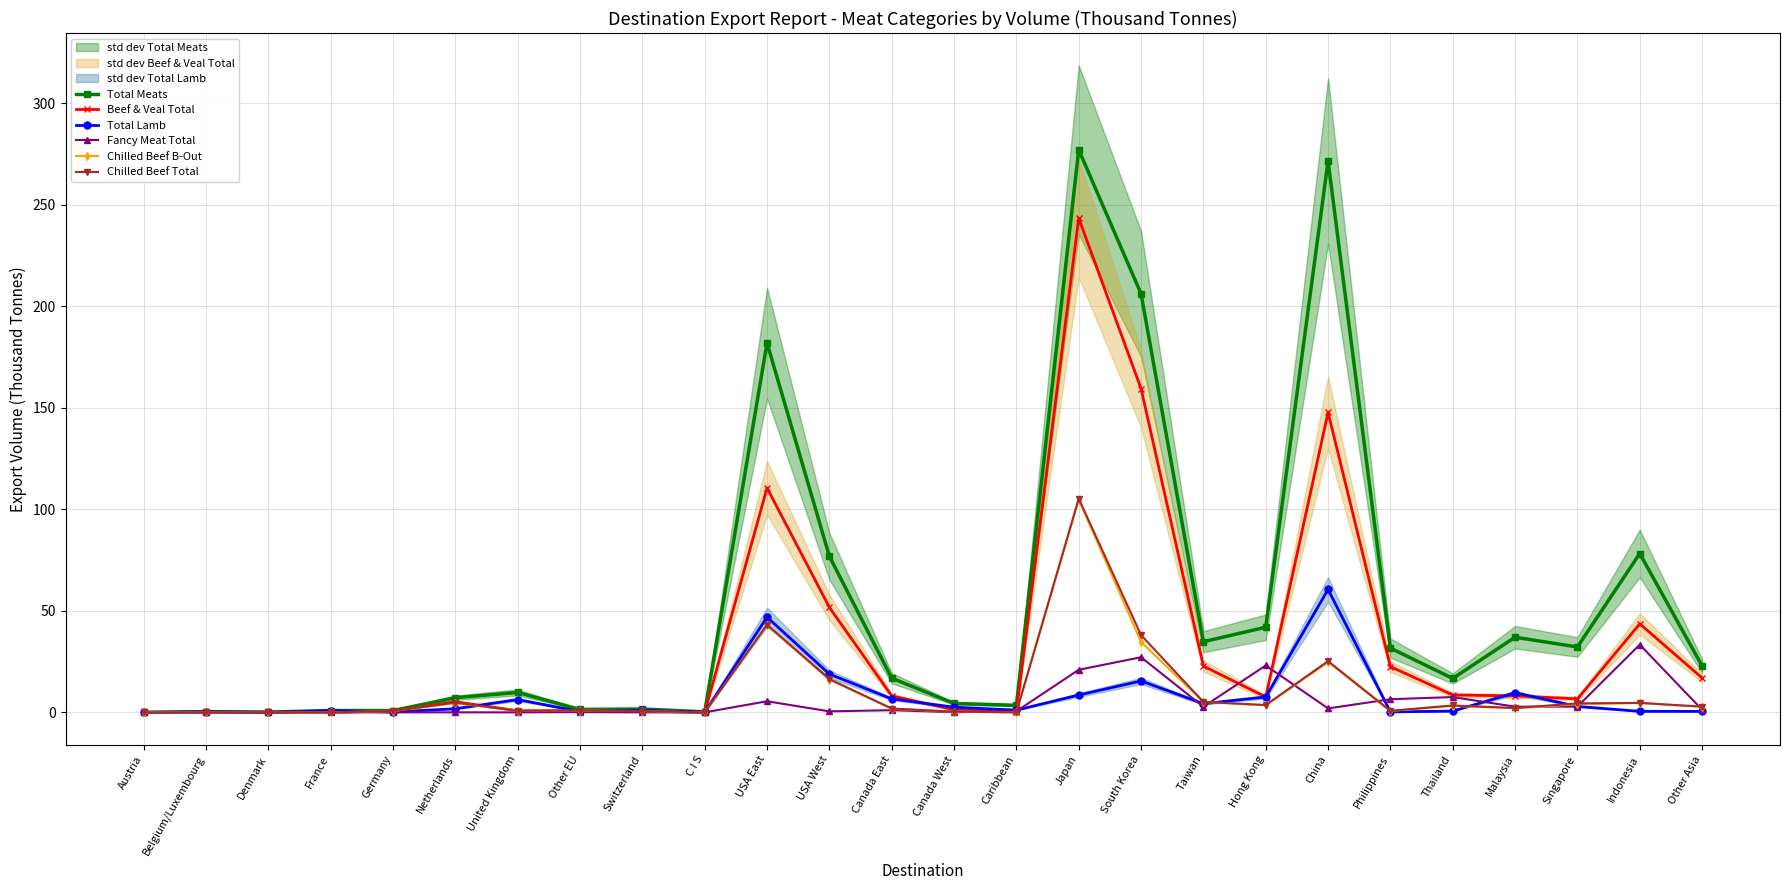

What is the difference between the maximum and minimum values in the Beef & Veal Total series?

243.4